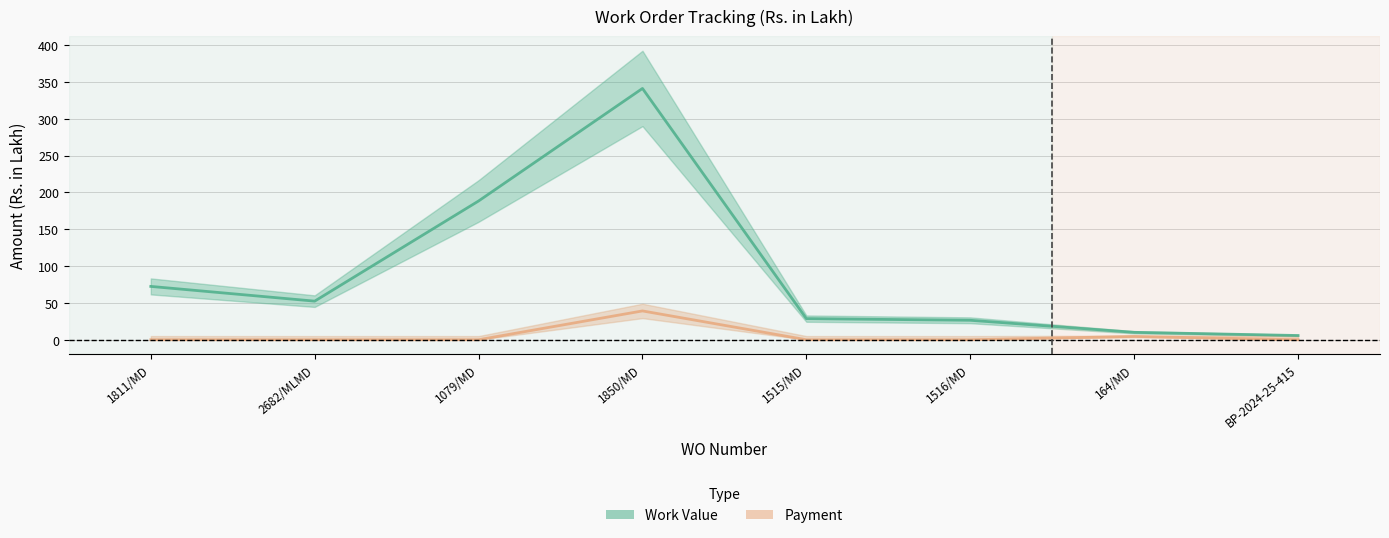

List the labels in order of Payment value, smallest first.

1811/MD, 2682/MLMD, 1079/MD, 1515/MD, 1516/MD, BP-2024-25-415, 164/MD, 1850/MD